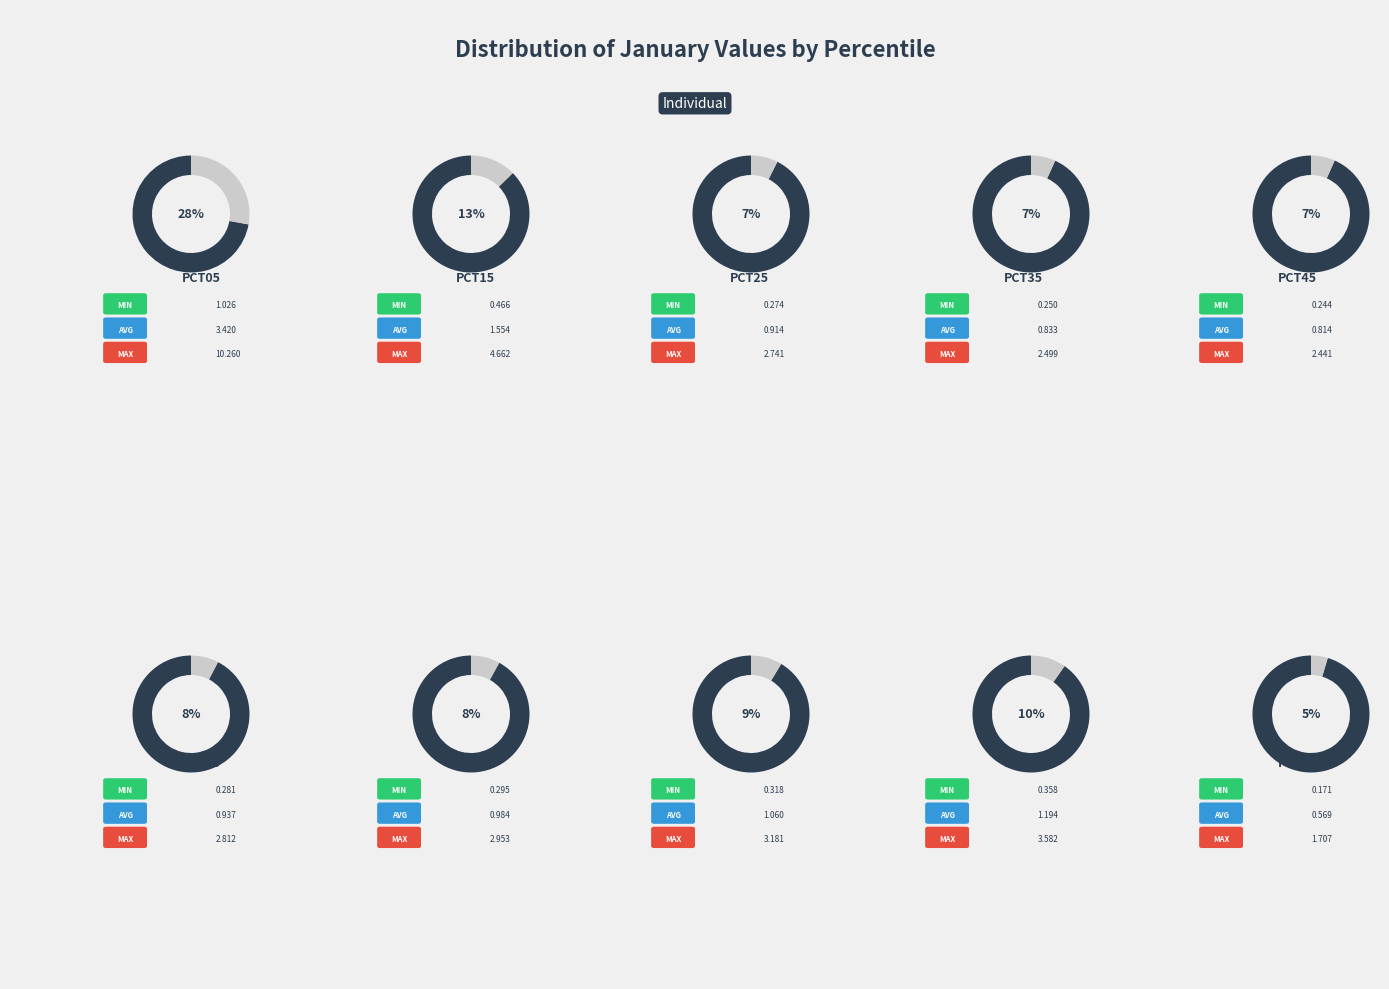

True or false: pct25 accounts for 17% of the total.

False